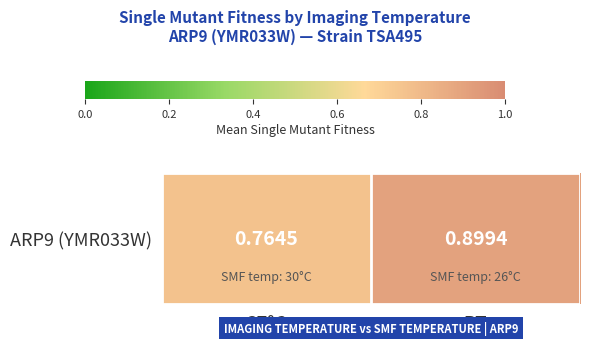

How many series are shown in this chart?

1